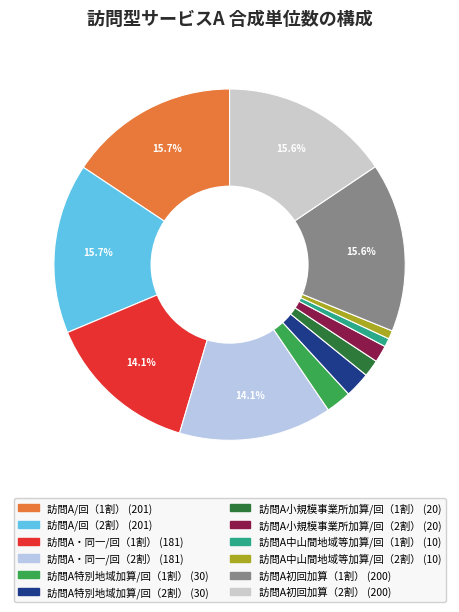

The 訪問A/回（2割） slice represents 9% of the pie. True or false?

False